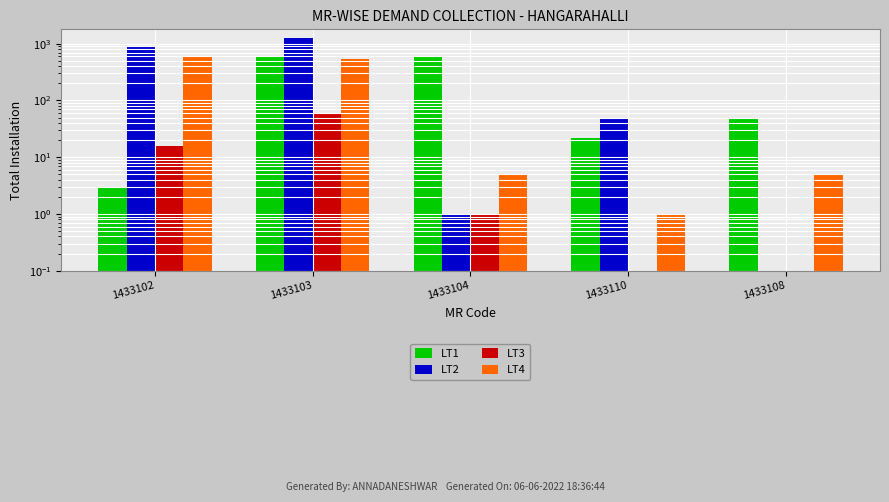

Reading left to right, transcribe all the data shown in this chart.

LT1: 3	573	606	22	48
LT2: 878	1256	1	48	0
LT3: 16	58	1	0	0
LT4: 583	533	5	1	5